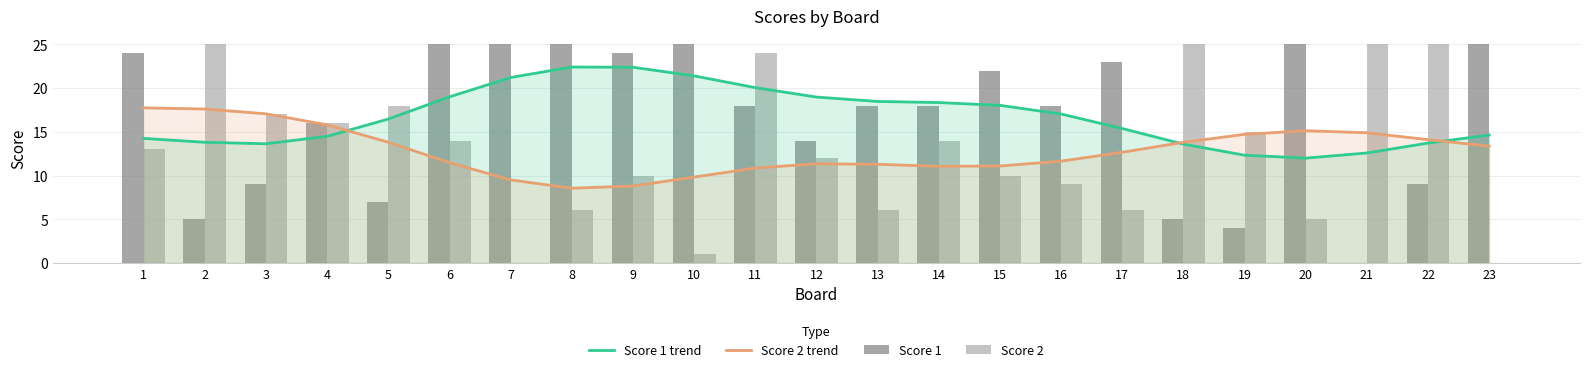

What is the greatest value displayed?

25.0